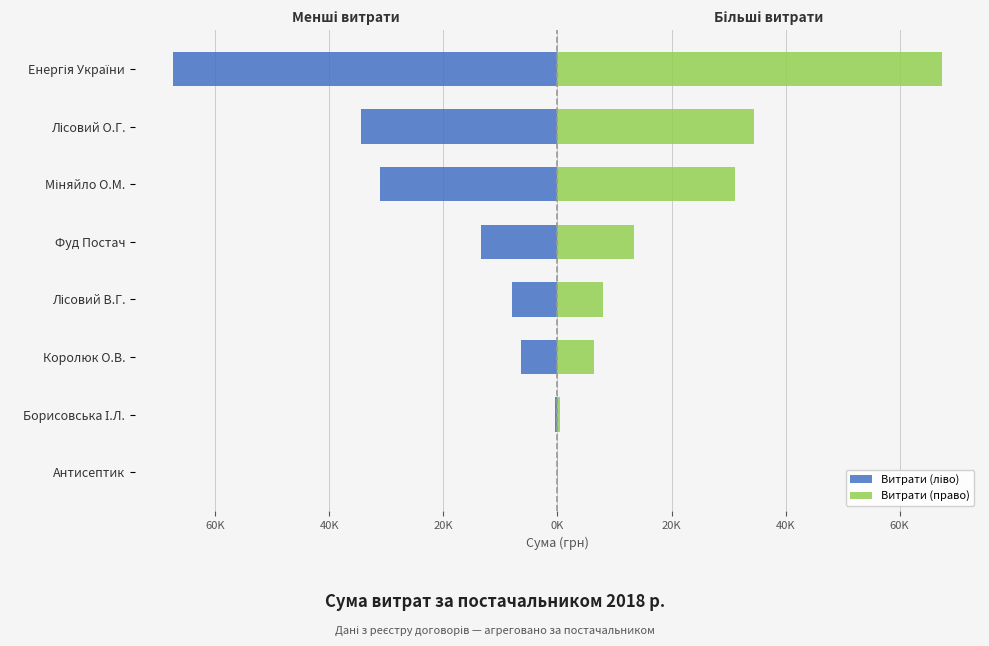

What is the highest value of the Витрати (ліво) series?

-135.0